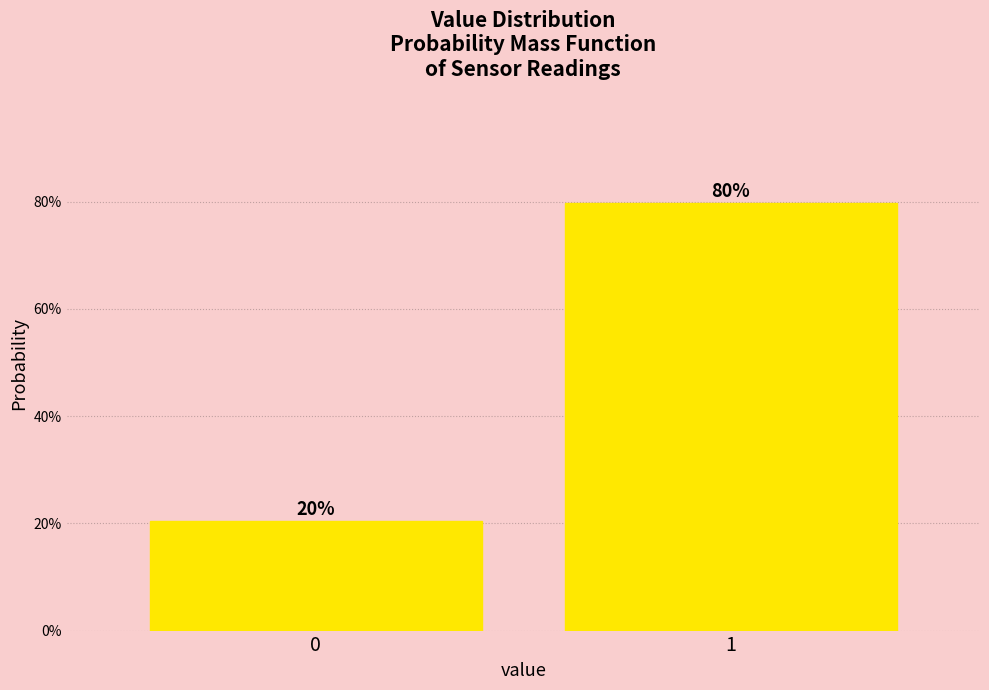

Does the chart contain any negative values?

No